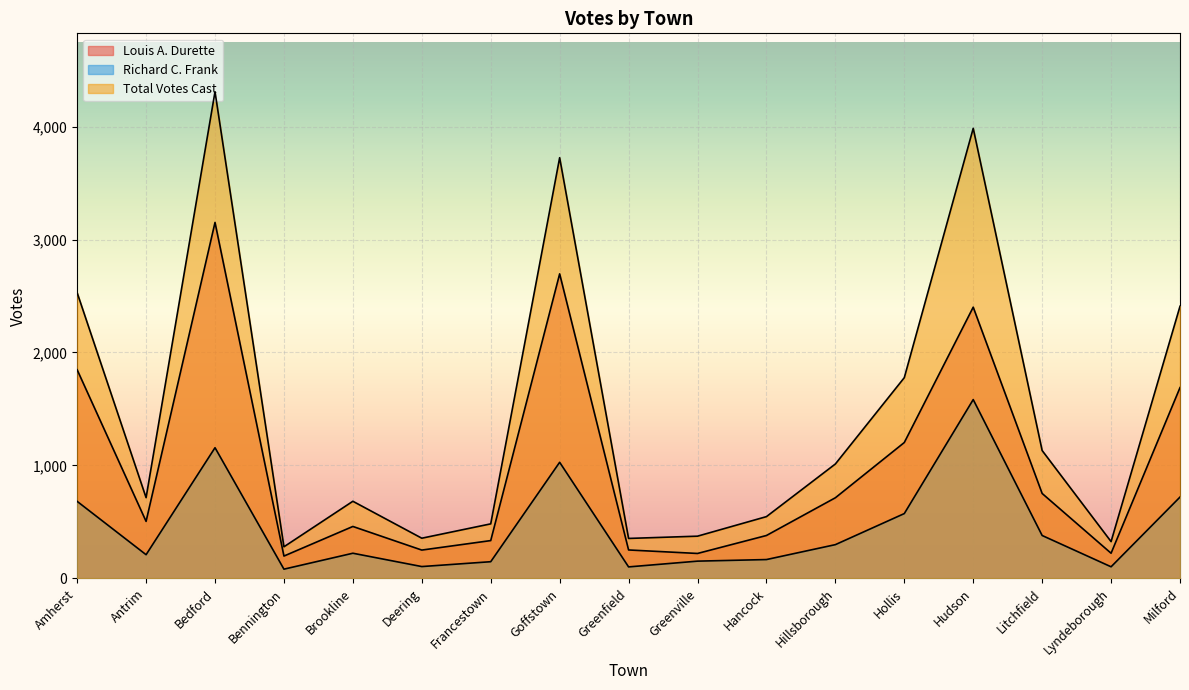

Reading left to right, transcribe all the data shown in this chart.

Louis A. Durette: 1847	505	3151	198	460	251	335	2696	252	221	380	714	1203	2401	752	223	1689
Richard C. Frank: 682	210	1157	82	223	105	148	1028	102	153	167	299	574	1583	380	103	720
Total Votes Cast: 2529	715	4308	280	683	356	483	3724	354	374	547	1013	1777	3984	1132	326	2409